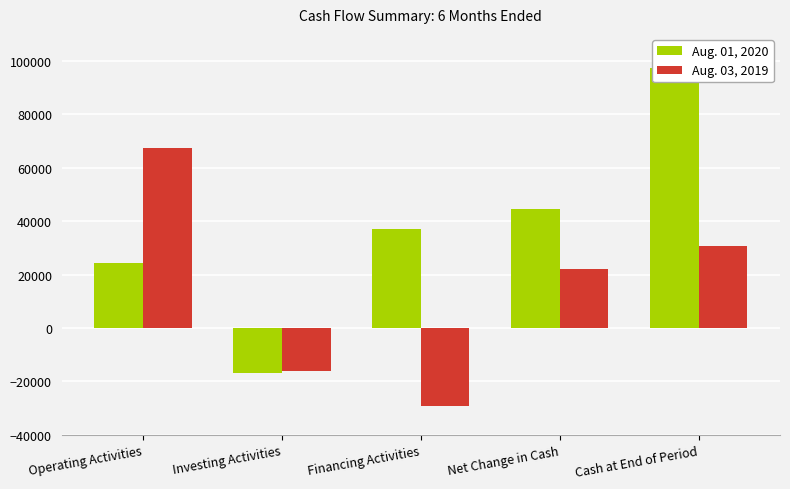

What is the label of the 4th bar from the left?

Net Change in Cash